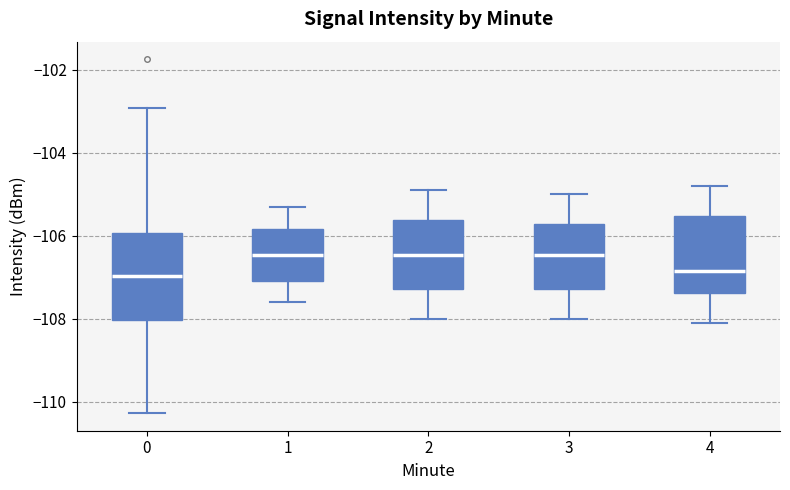

Reading left to right, read every box against the y-axis: the position of its median line, the range the box covers, and the ends of its whiskers. The values are not printed on the chart, so give them approximately, as read against the axis.

0: median -107.0, box -108.0 to -106.0, whiskers -110.2 to -103.0
1: median -106.4, box -107.0 to -105.8, whiskers -107.6 to -105.2
2: median -106.4, box -107.2 to -105.6, whiskers -108.0 to -104.8
3: median -106.4, box -107.2 to -105.8, whiskers -108.0 to -105.0
4: median -106.8, box -107.4 to -105.6, whiskers -108.0 to -104.8